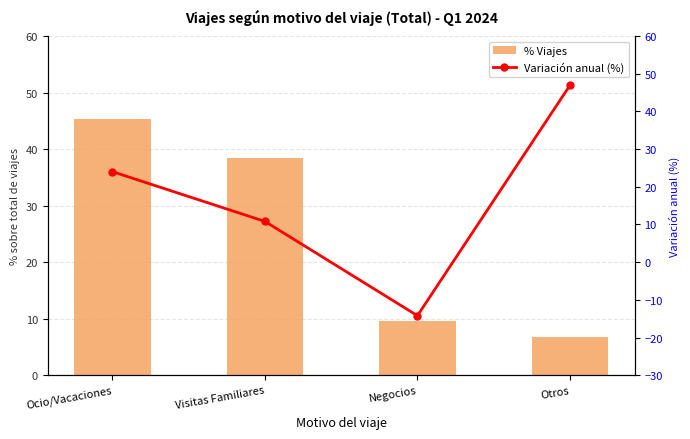

Reading right to left, list all the values displayed in this chart.

% Viajes: Otros=6.8	Negocios=9.6	Visitas Familiares=38.4	Ocio/Vacaciones=45.3
Variación anual (%): Otros=46.9	Negocios=-14.2	Visitas Familiares=10.8	Ocio/Vacaciones=24.0